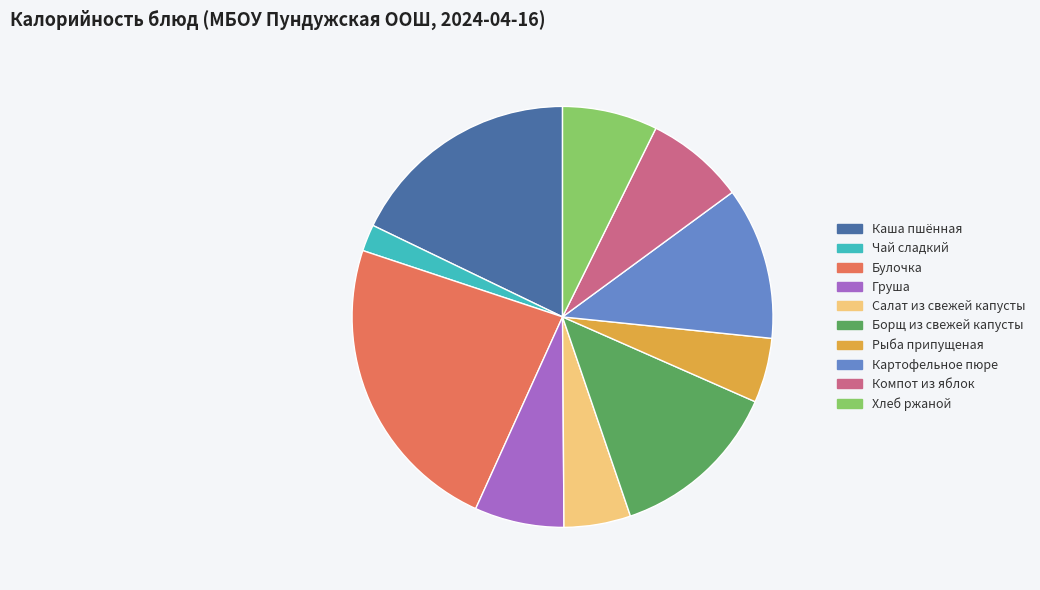

What is the smallest slice in the pie chart?

Чай сладкий